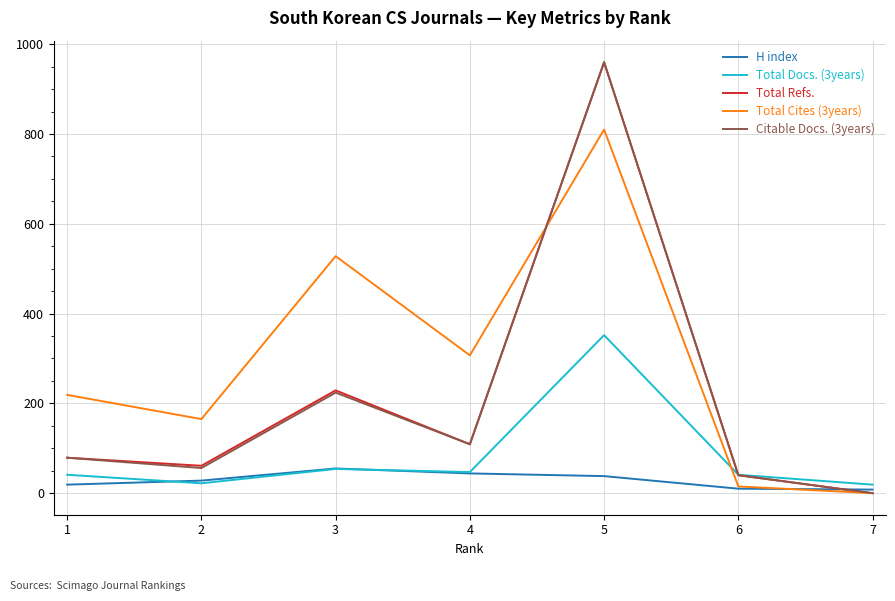

Between 3 and 5, which series saw the biggest shift?

Citable Docs. (3years)